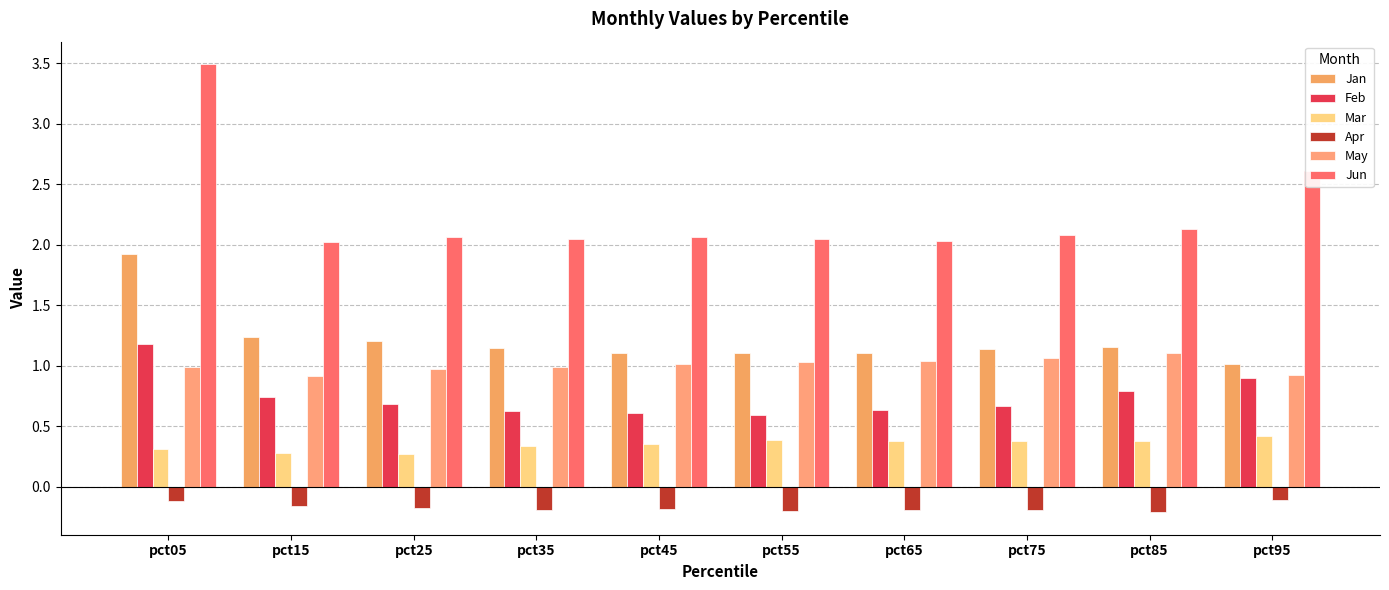

How many data points does each series have?

10